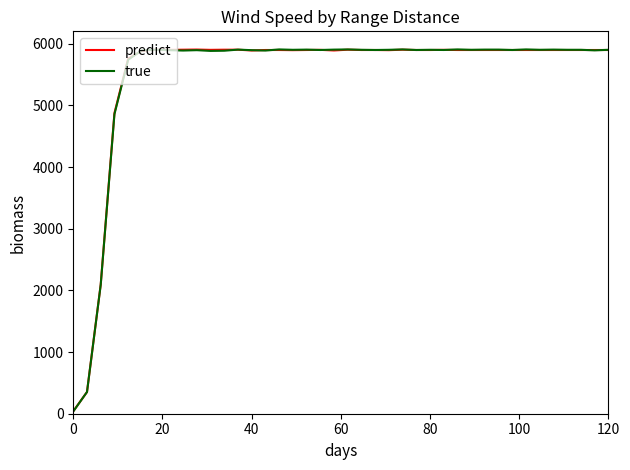

Which series has the widest spread of values?

true